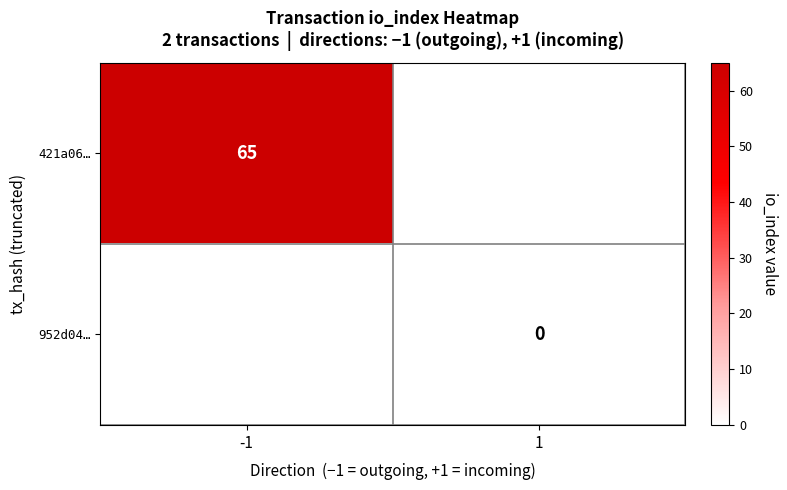

True or false: 421a06… has a value of 65 at -1.

True